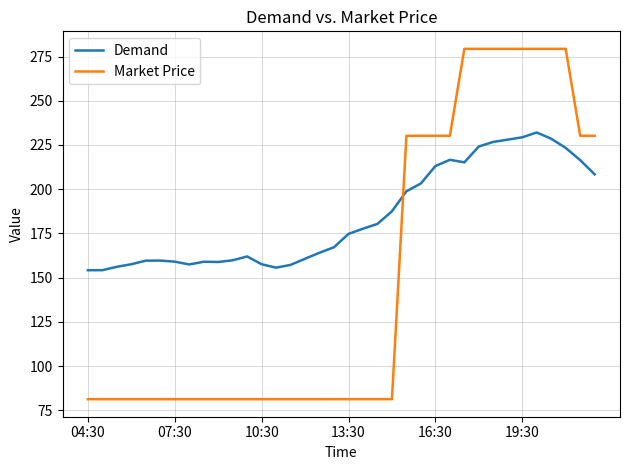

How many intersections are there between Market Price and Demand?

1